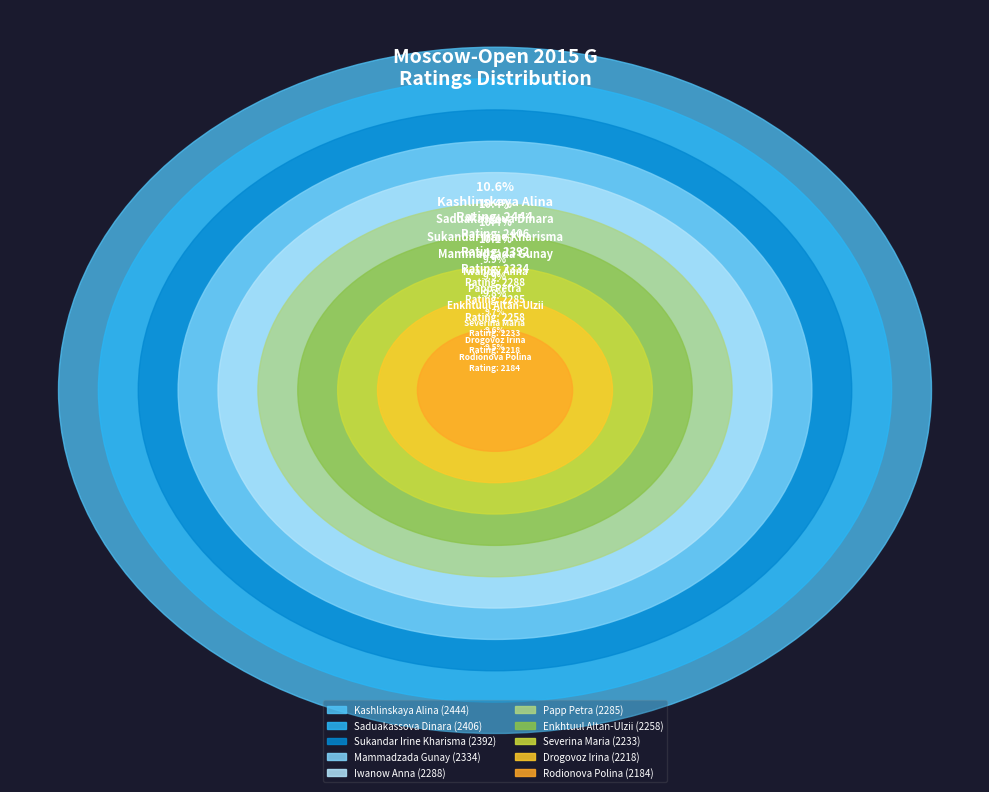

Is there a majority slice in this chart?

No